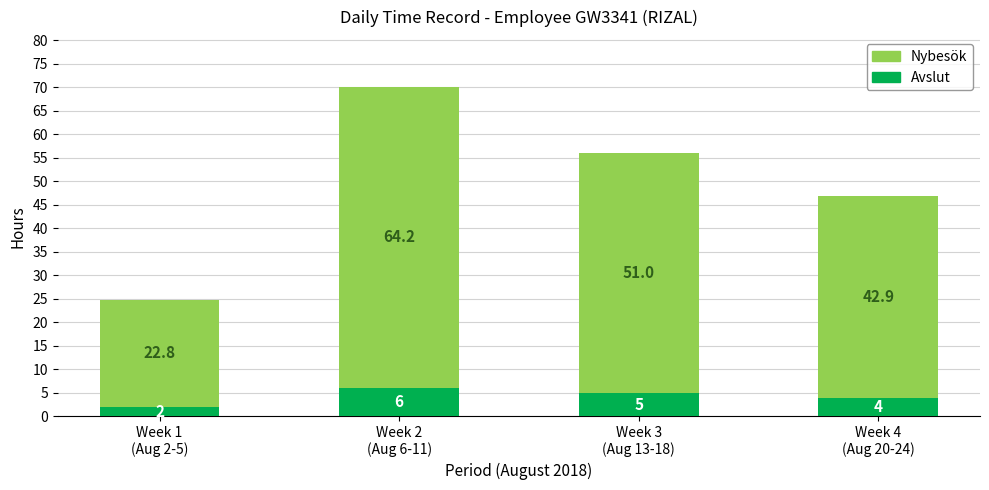

What is the highest value of the Avslut series?

6.0